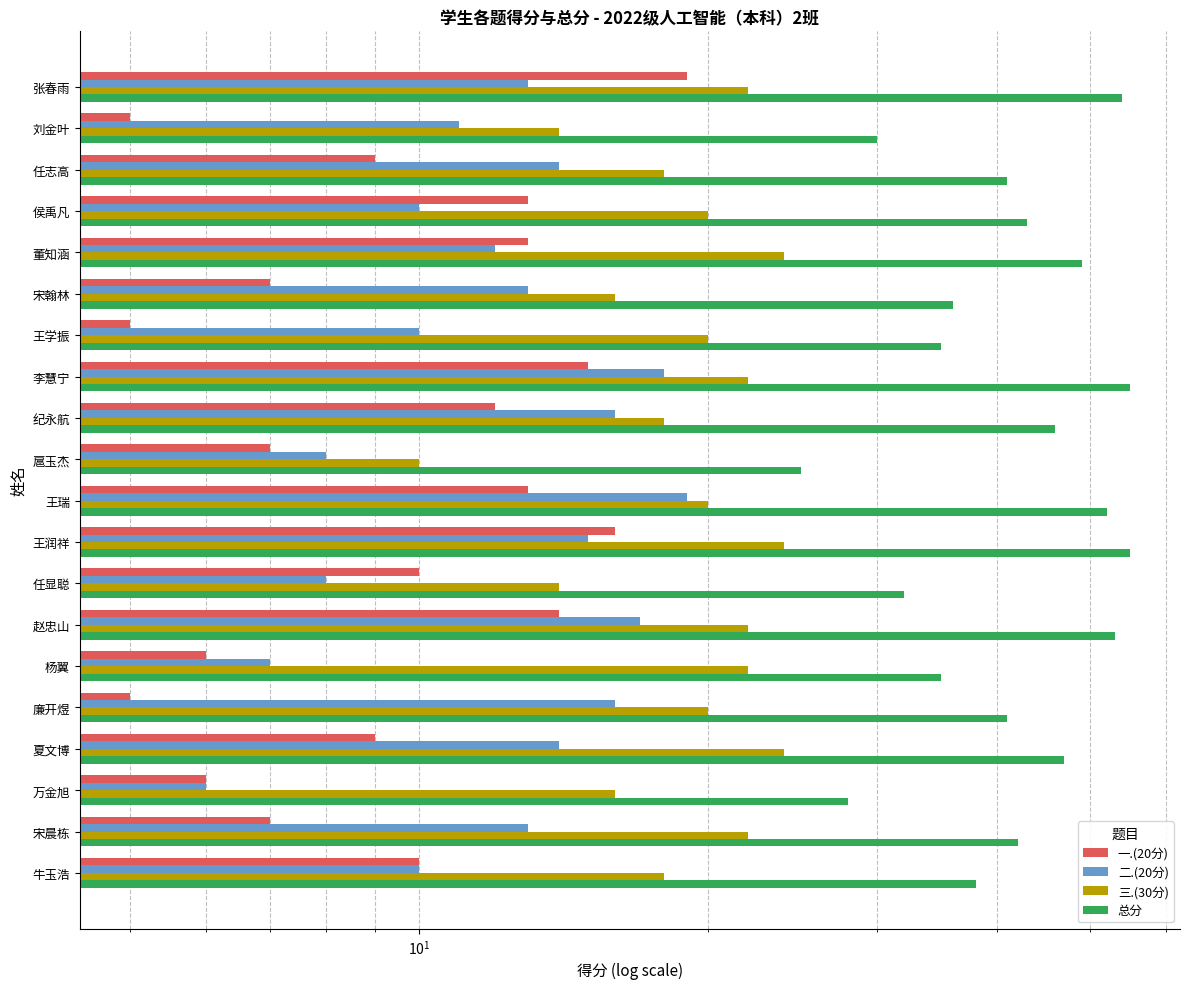

Which series has the largest total across all categories?

总分